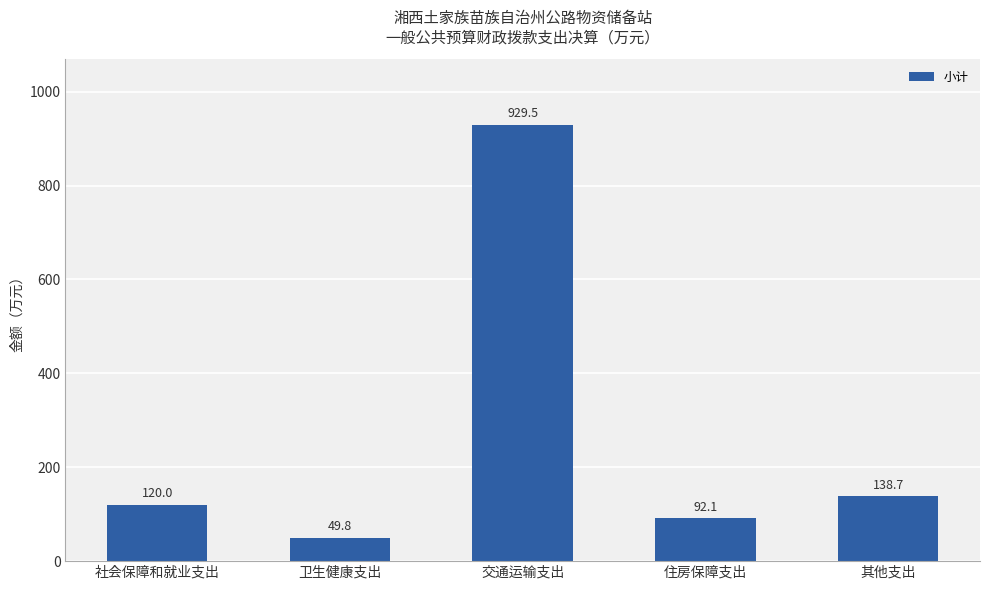

Count the number of values greater than 119.

3